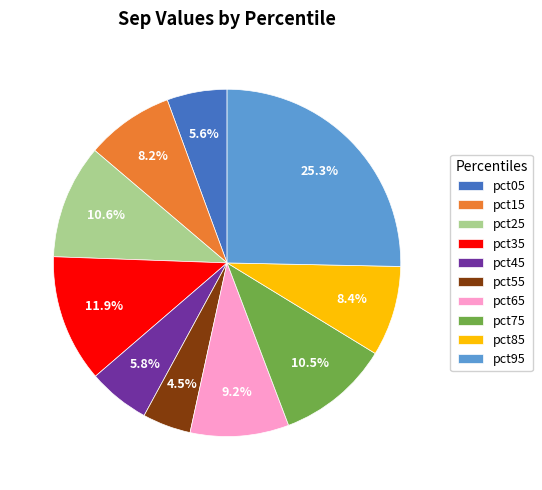

Is it true that pct25 is 11% of the pie?

True